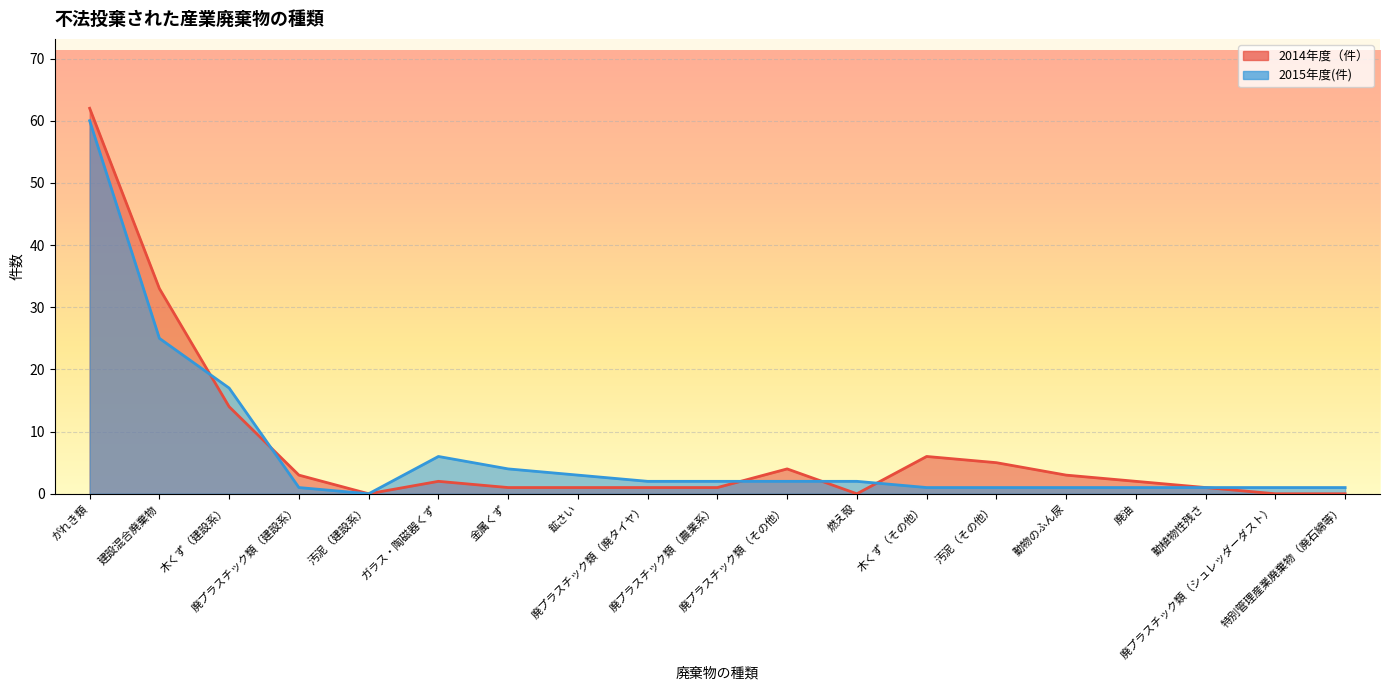

True or false: 2014年度（件） has a value of 6 at 木くず（その他）.

True